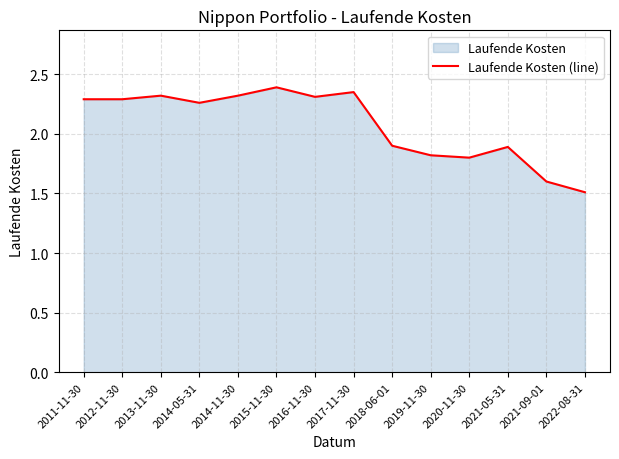

What is the sum of all values?

29.1